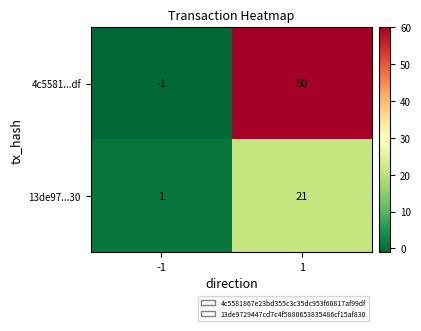

Reading left to right, transcribe all the data shown in this chart.

4c5581...df: -1=-1	1=60
13de97...30: -1=1	1=21